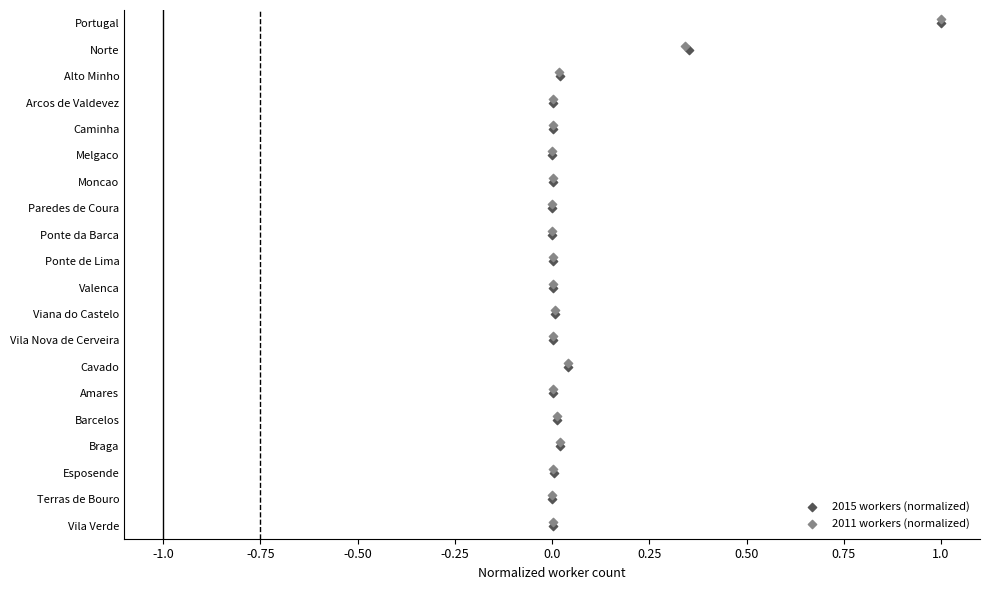

What are all the series names shown in the legend?

2015 workers (normalized), 2011 workers (normalized)